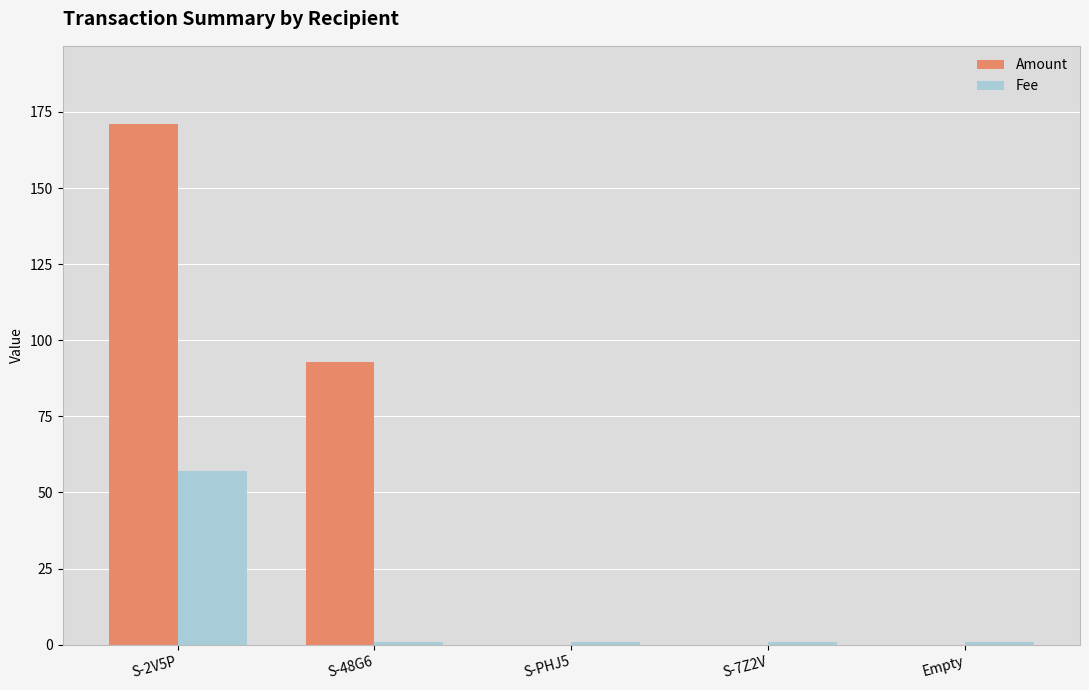

How many data points does each series have?

5